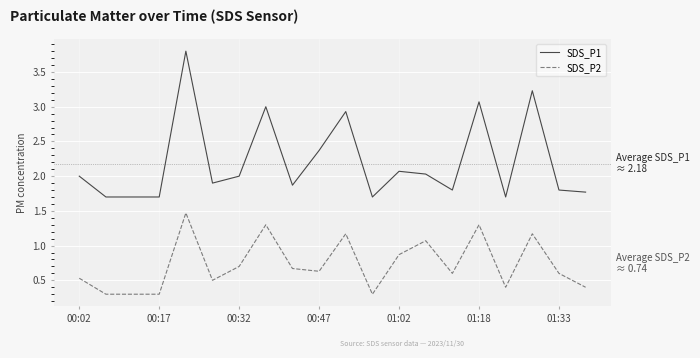

List the series in order of their overall mean, highest first.

SDS_P1, SDS_P2